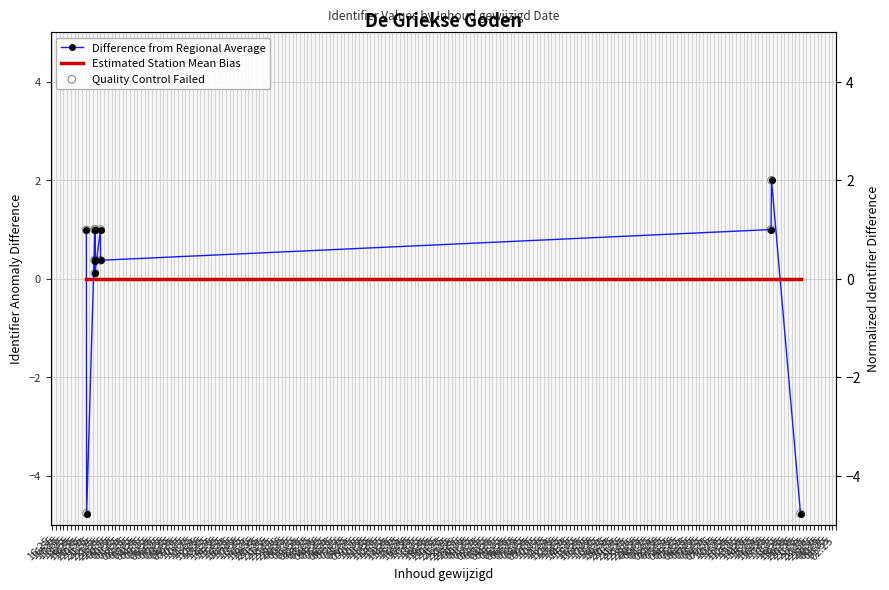

Which series has the largest total across all categories?

Estimated Station Mean Bias